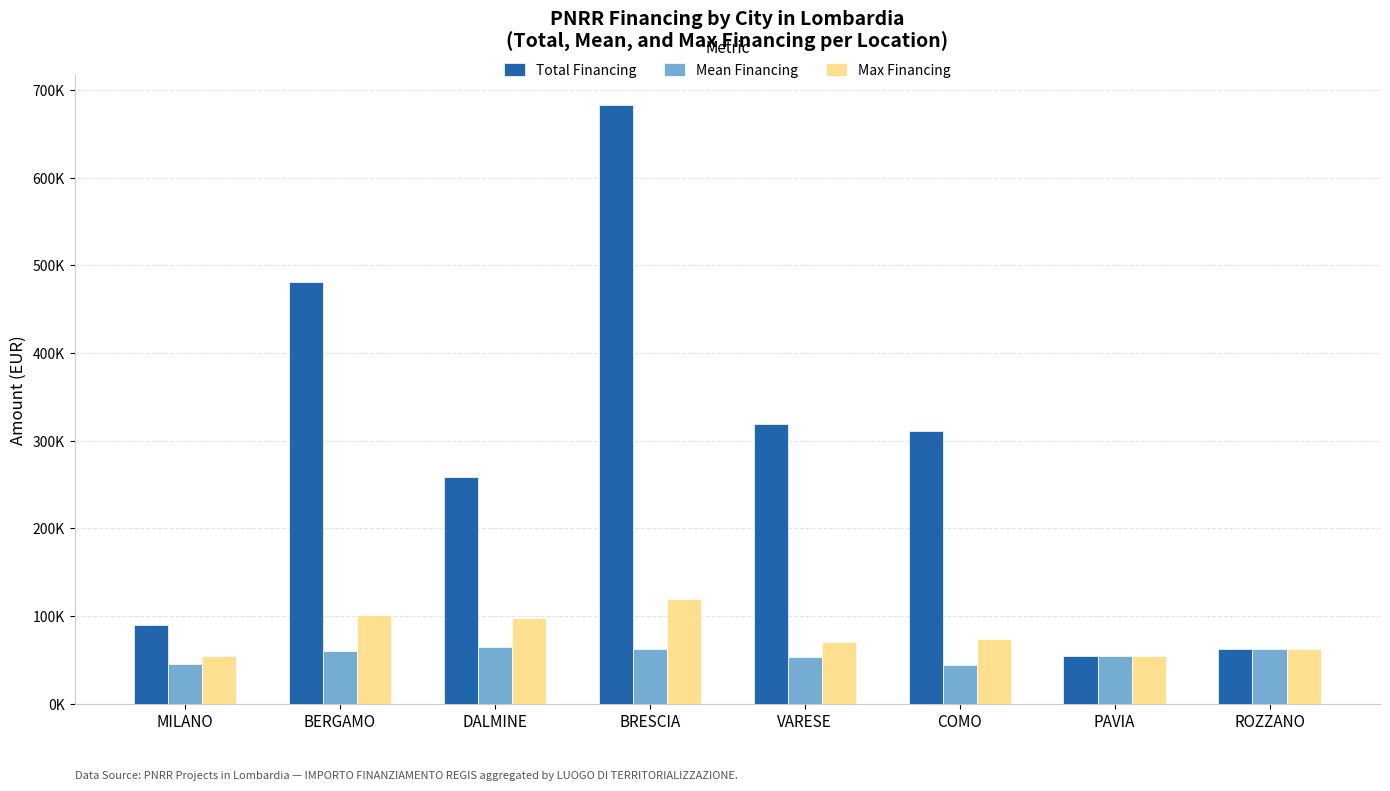

At which category does the chart reach its minimum across all series?

COMO